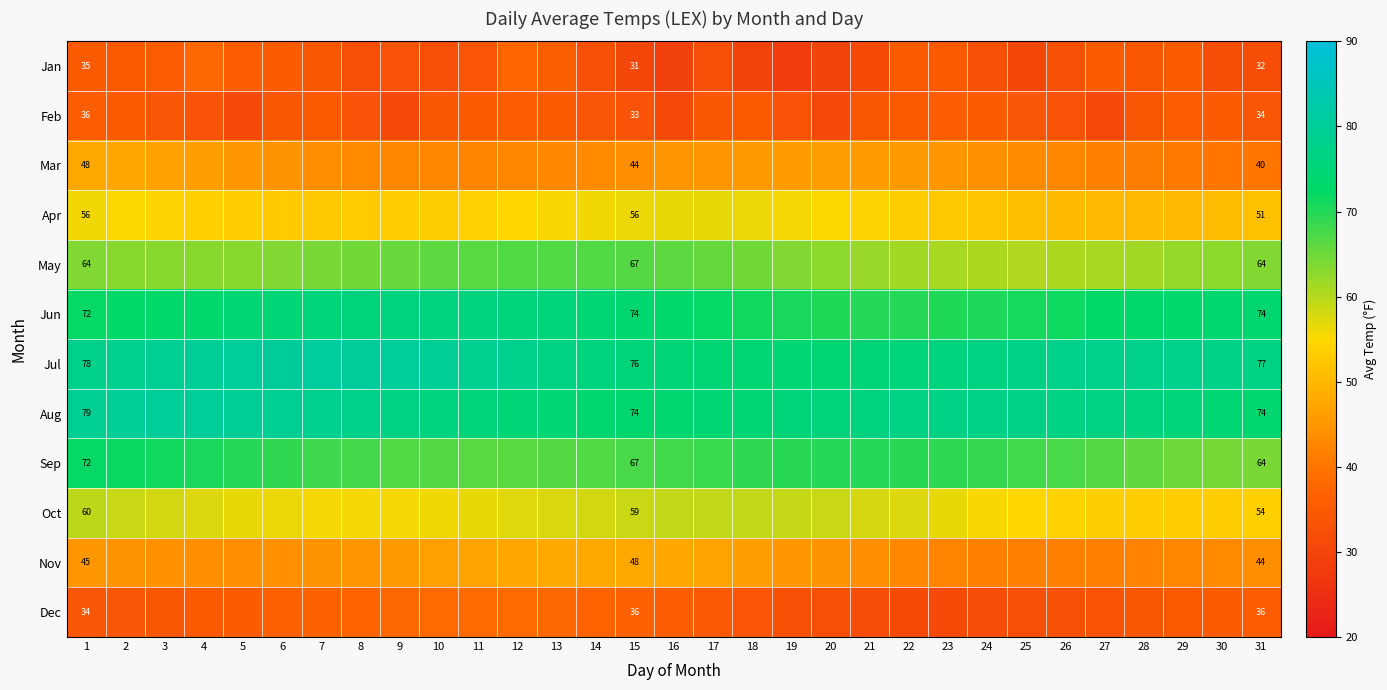

What is the average value of the Oct series?

56.6